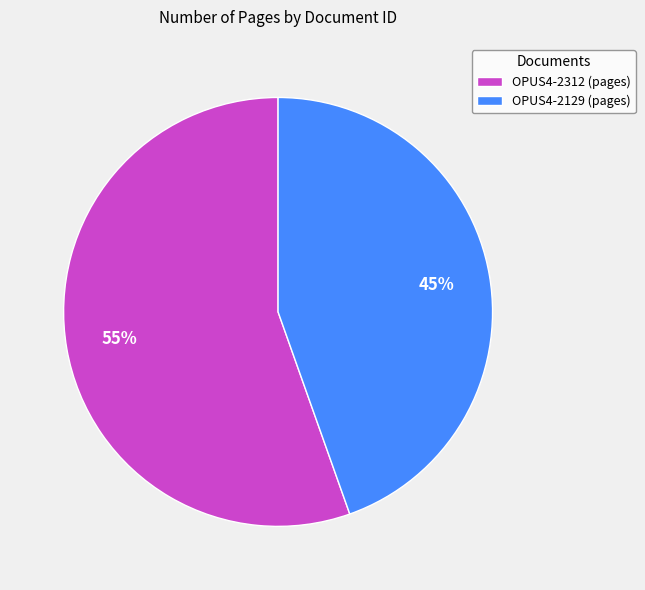

Which category has the smallest portion of the pie?

OPUS4-2129